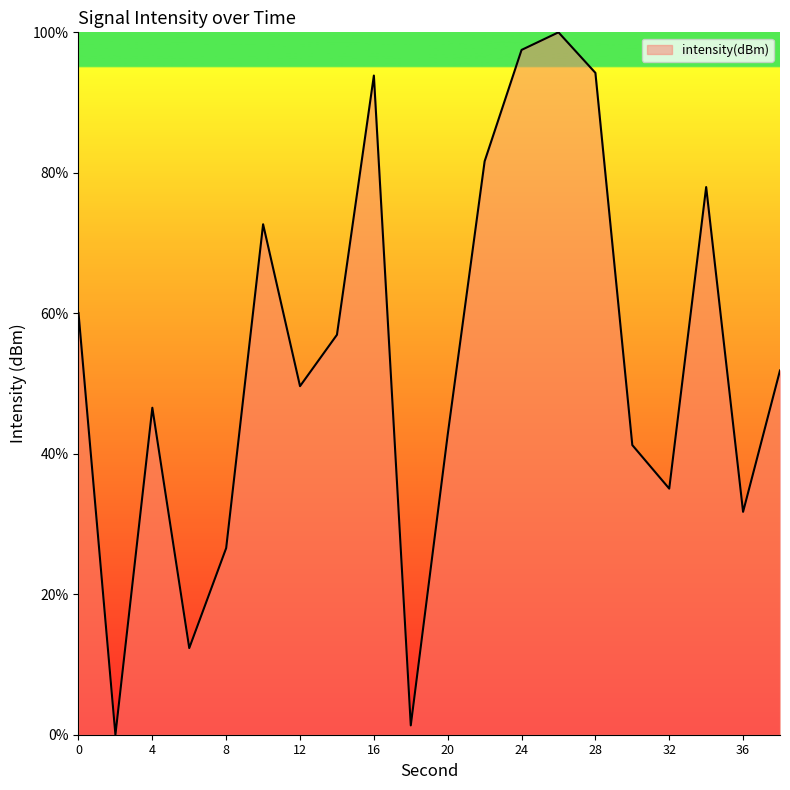

What is the greatest value displayed?

100.0